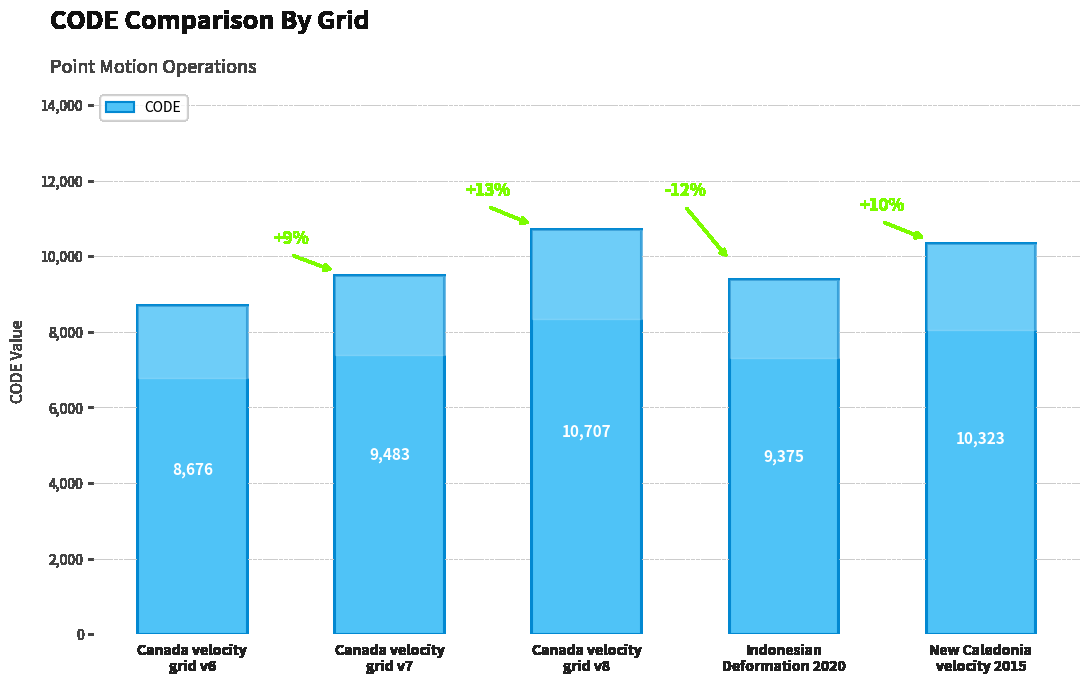

Does the chart contain stacked bars?

No